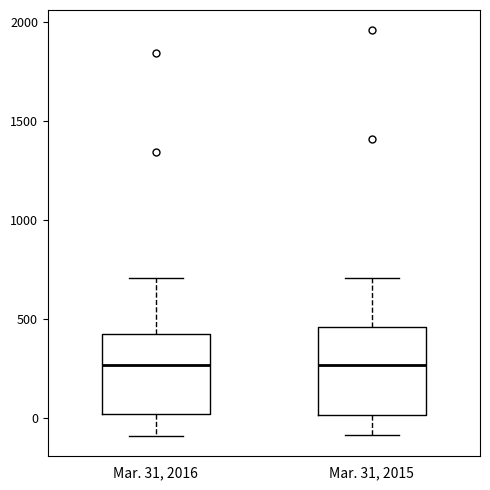

Reading left to right, read every box against the y-axis: the position of its median line, the range the box covers, and the ends of its whiskers. The values are not printed on the chart, so give them approximately, as read against the axis.

Mar. 31, 2016: median 250, box 0 to 400, whiskers -100 to 700
Mar. 31, 2015: median 250, box 0 to 450, whiskers -100 to 700